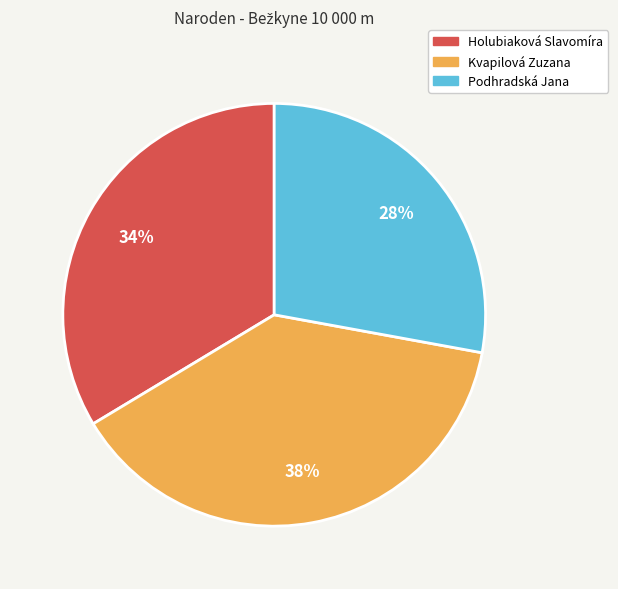

To the nearest percent, what percentage of the pie is Podhradská Jana?

28%